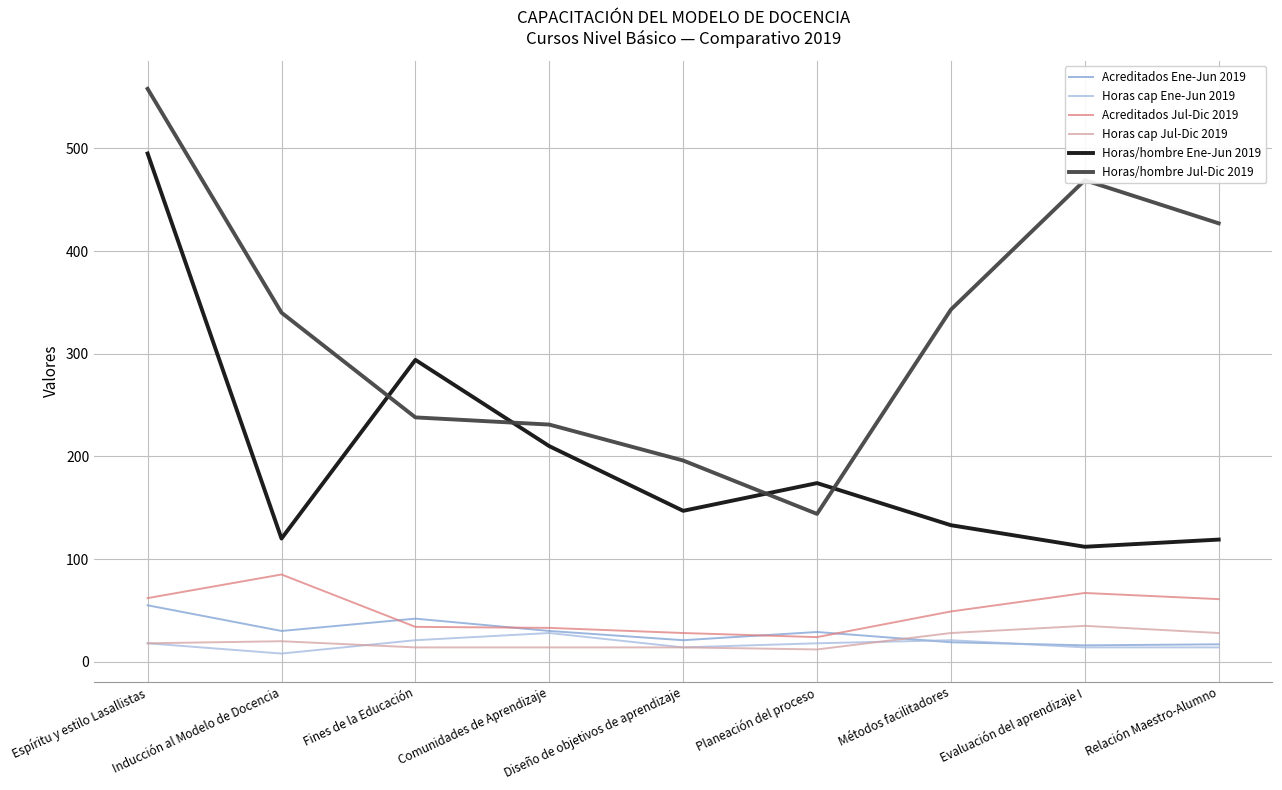

Where is Acreditados Jul-Dic 2019 nearest to the value 54?

Métodos facilitadores